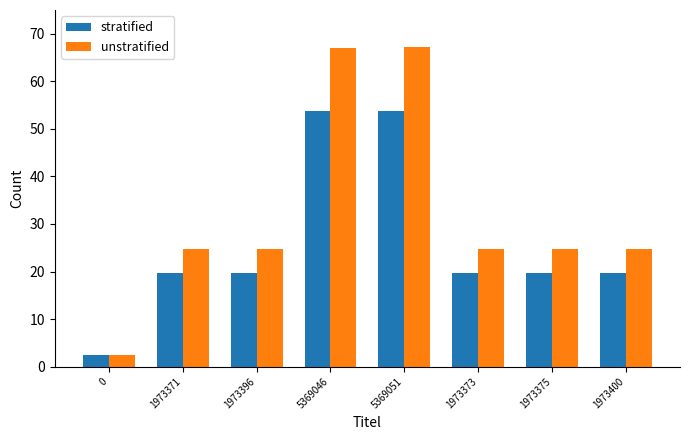

What are all the series names shown in the legend?

stratified, unstratified